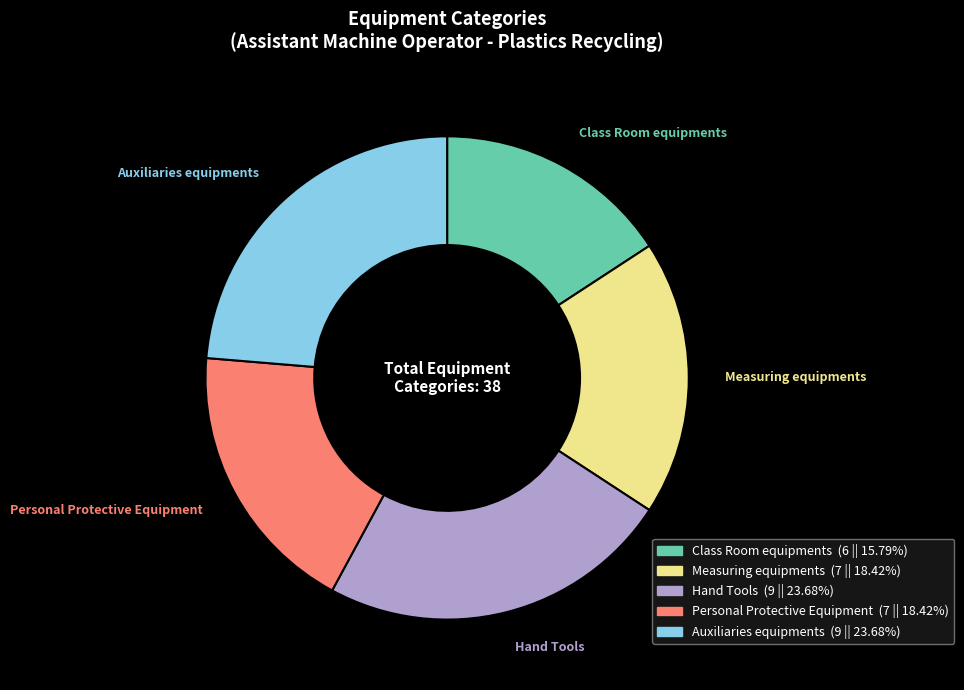

What is the smallest slice in the pie chart?

Class Room equipments